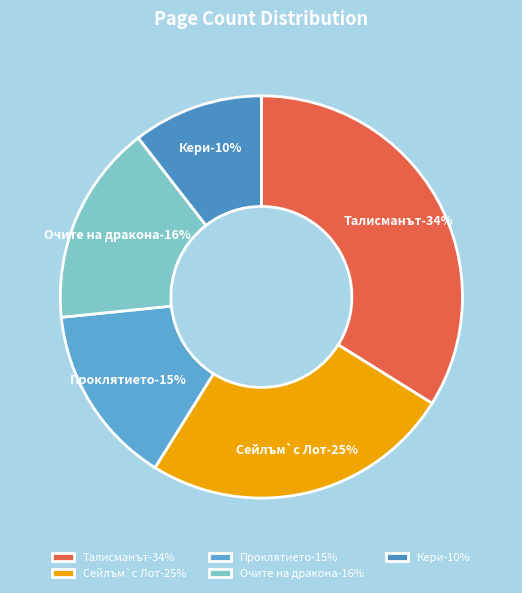

To the nearest percent, what is the average slice percentage?

20%